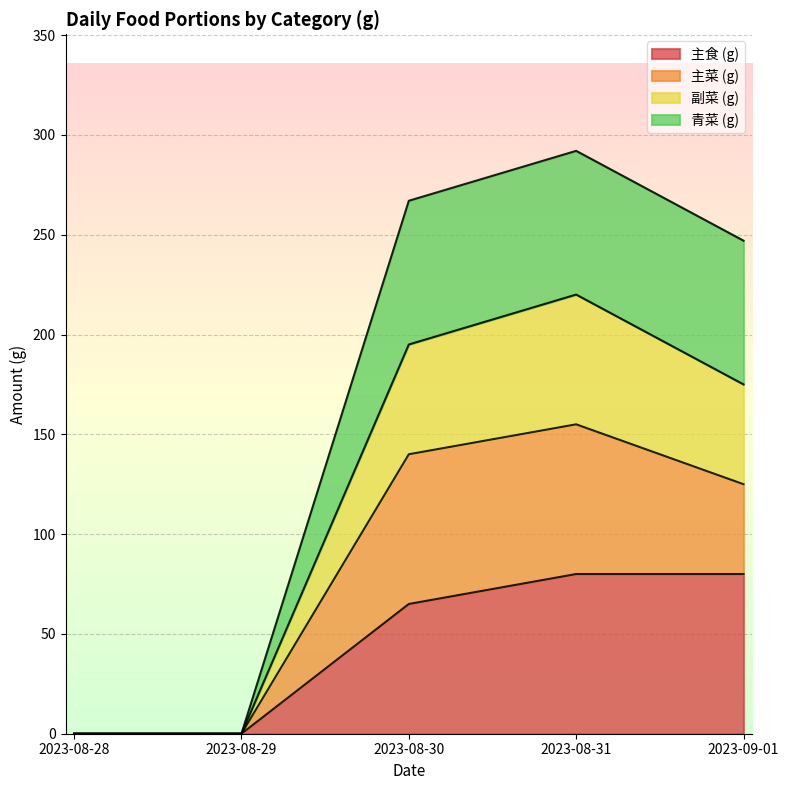

What is the total value across all series at 2023-09-01?

247